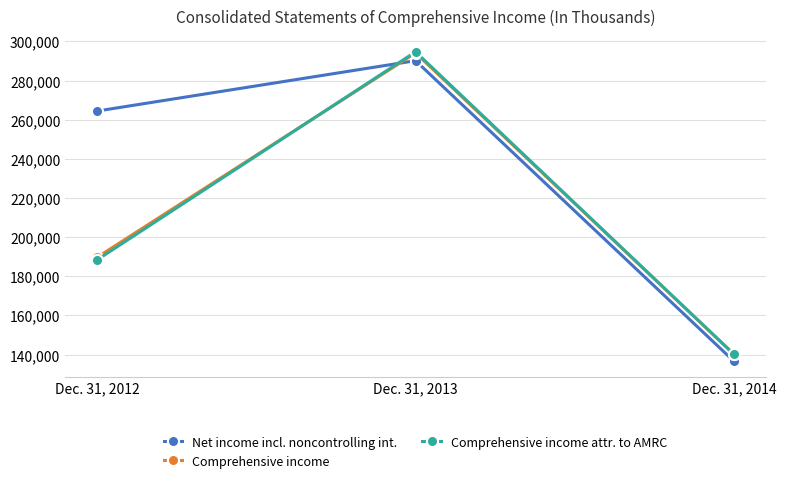

Which series has the widest spread of values?

Comprehensive income attr. to AMRC